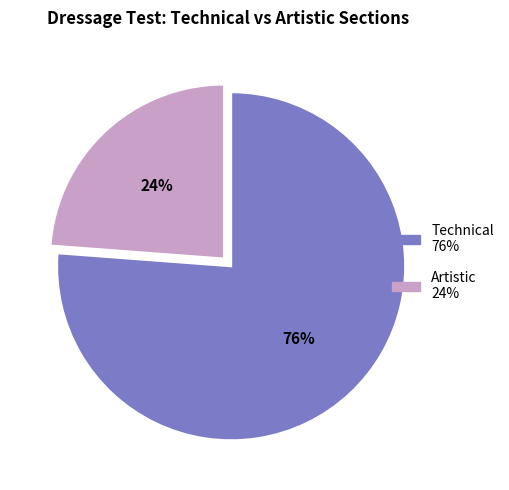

Is it true that Technical is 84% of the pie?

False